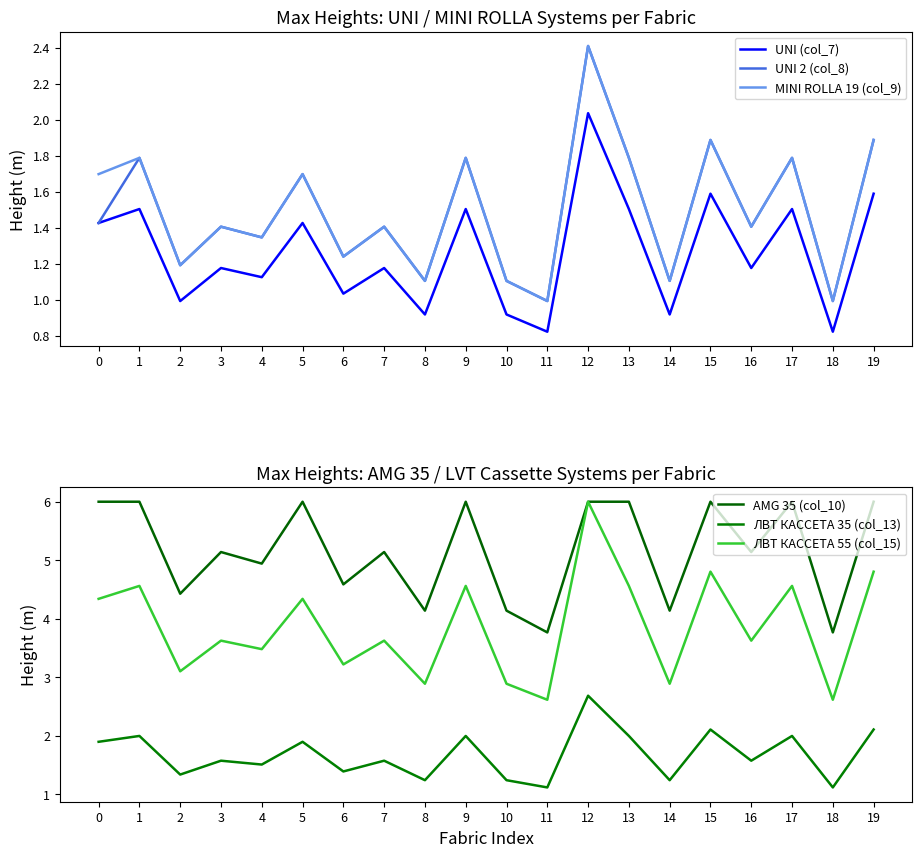

At which category does ЛВТ КАССЕТА 55 (col_15) reach its first local valley?

2